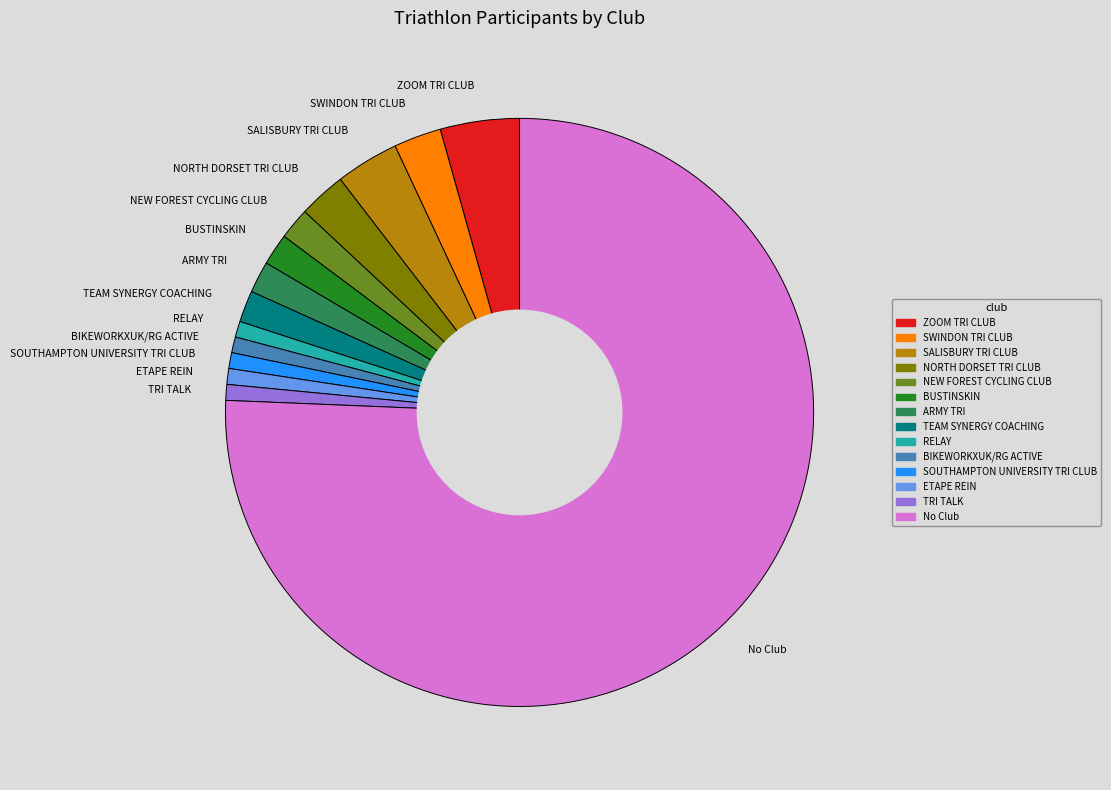

Combined, do SALISBURY TRI CLUB and SOUTHAMPTON UNIVERSITY TRI CLUB account for over 50%?

No